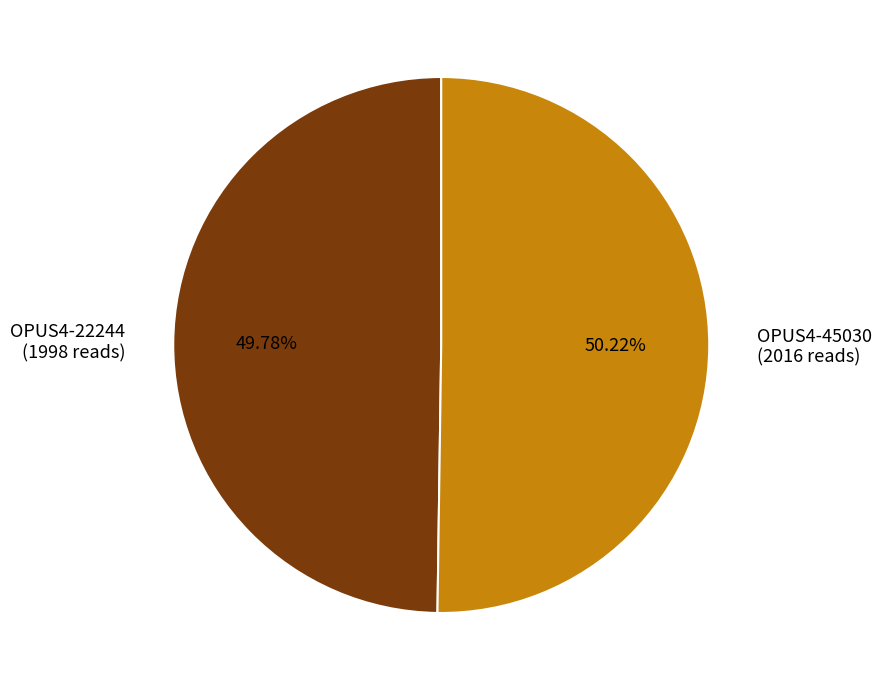

Does any single category account for the majority?

Yes